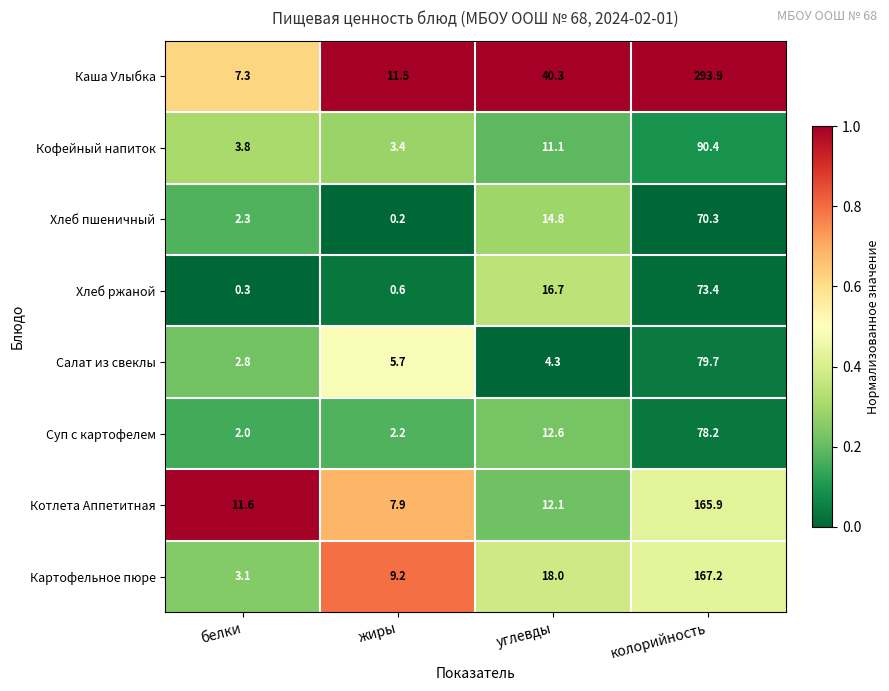

Where is Суп с картофелем nearest to the value 40?

углевды